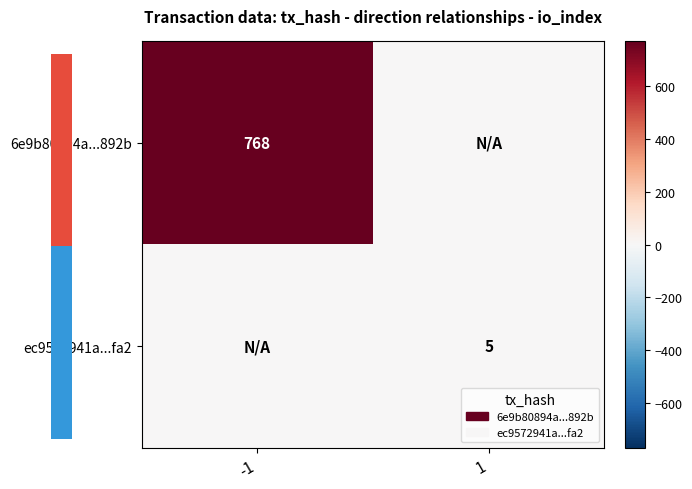

The value of ec9572941a...fa2 at 1 is 5. True or false?

True